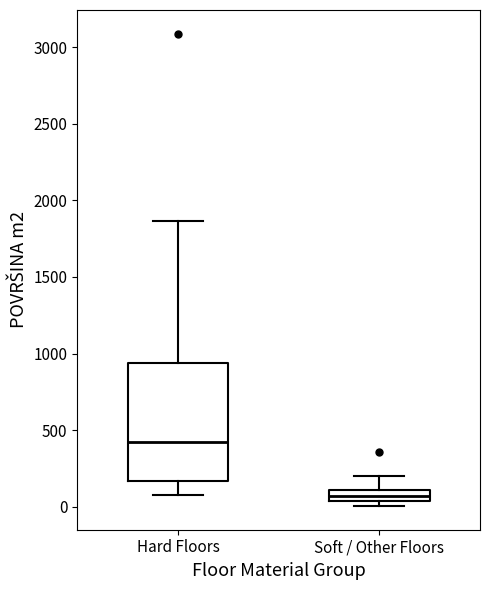

Which box is the tallest, from its lower edge to its upper edge?

Hard Floors